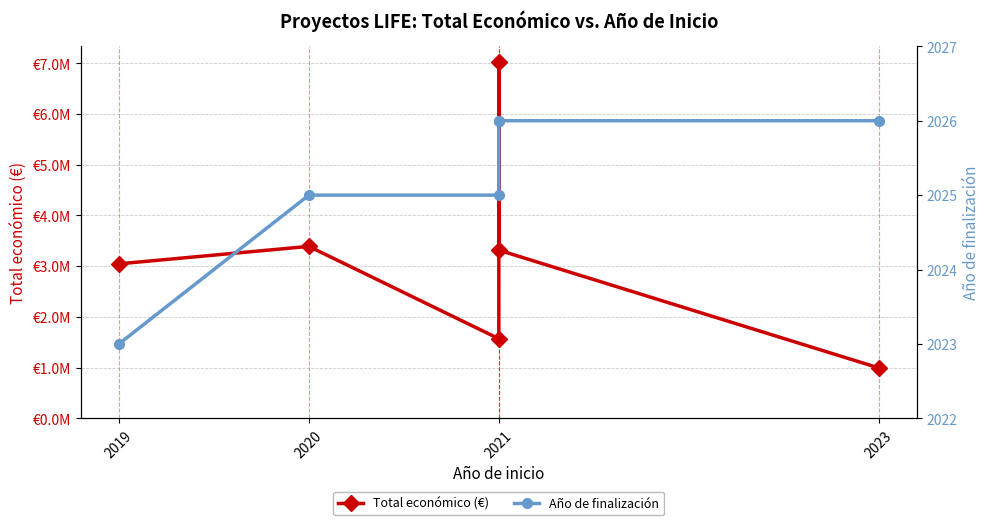

Rank the series at 2021 from highest to lowest value.

Total económico (€), Año de finalización